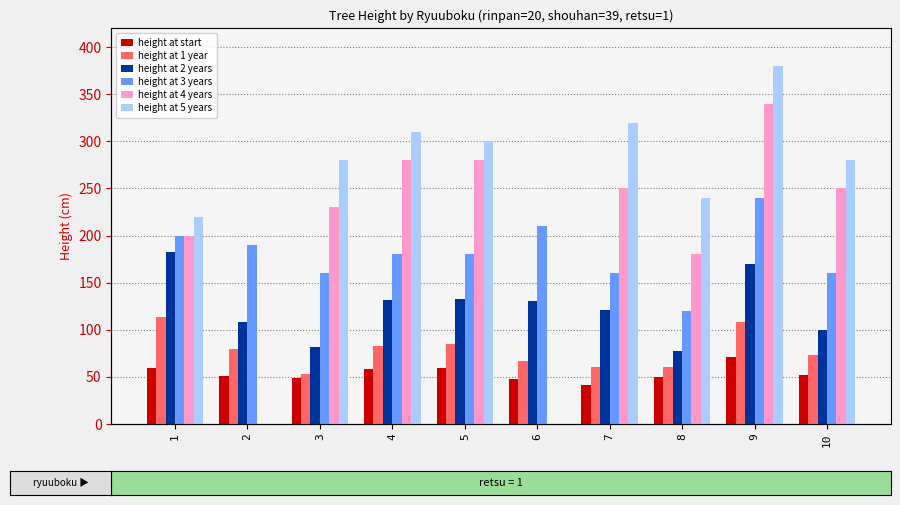

List the series in order of their peak value, highest first.

height_5y, height_4y, height_3y, height_2y, height_1y, height_start